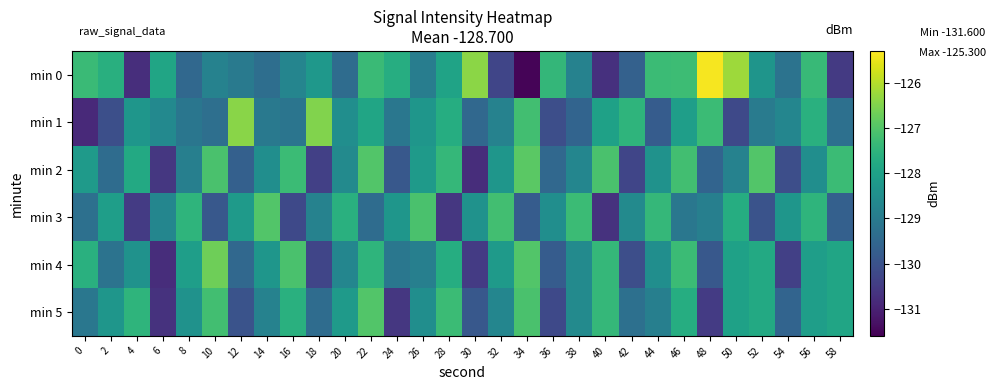

Which label corresponds to the largest value in the chart?

48